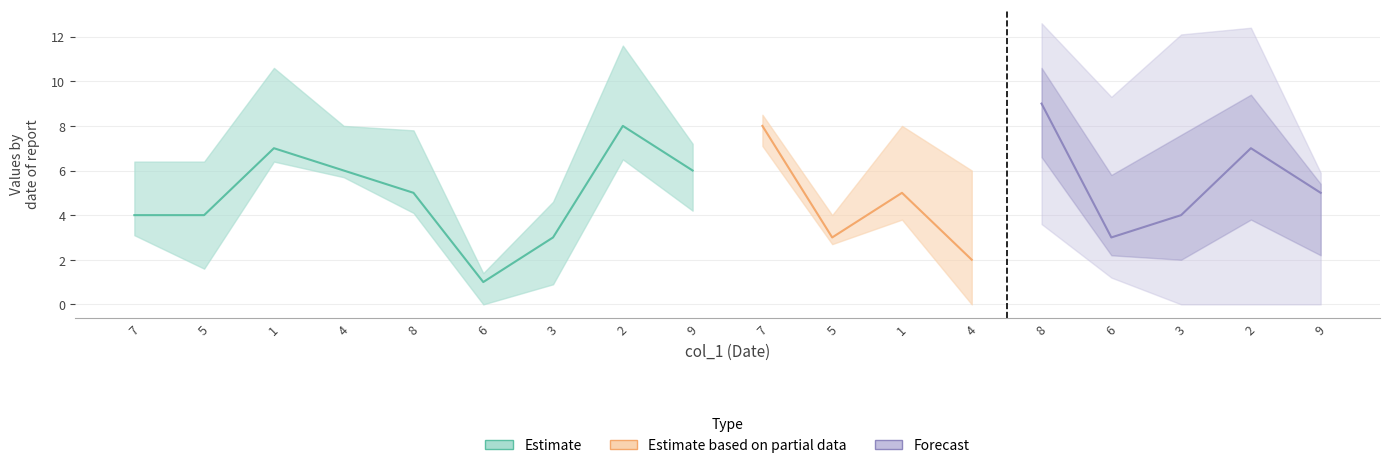

Between 2 and 6, which is larger?

2